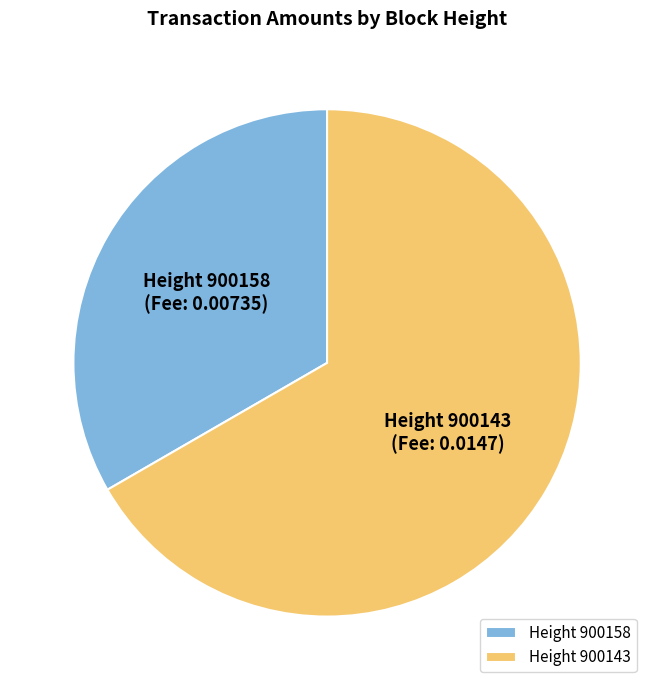

Does Height 900143 (Fee: 0.0147) represent more than half of the total?

Yes